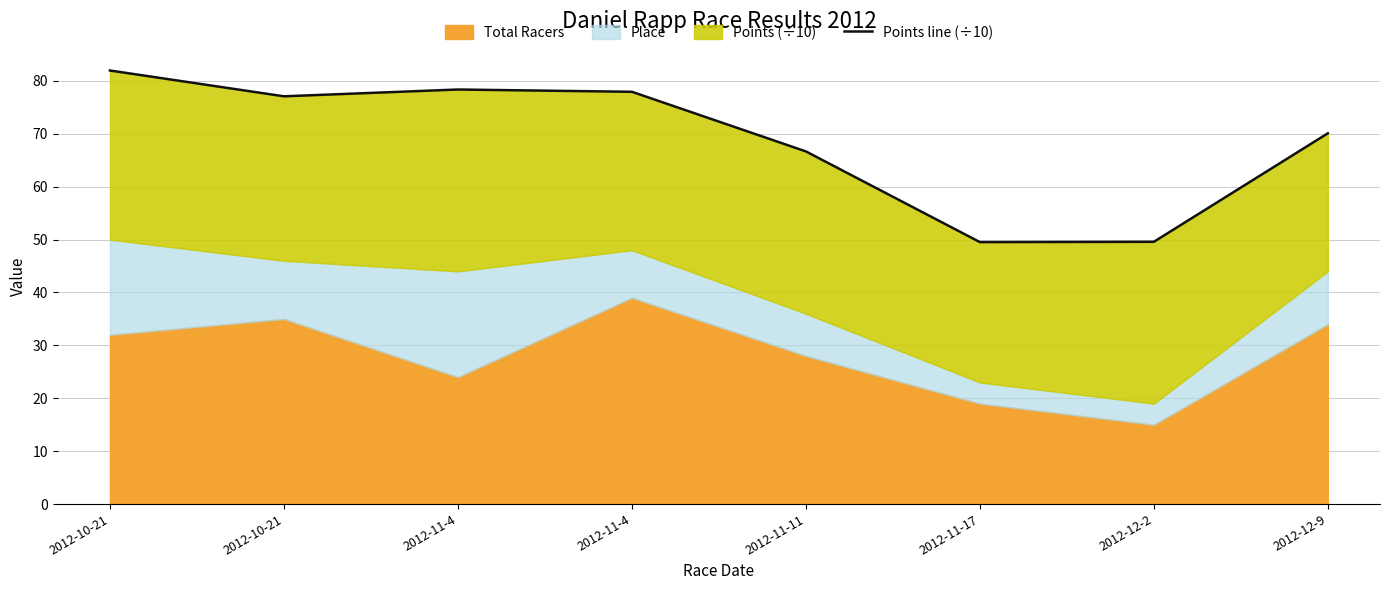

Reading right to left, what are all the values shown in this chart?

2012-12-9=70.1	2012-12-2=49.6	2012-11-17=49.5	2012-11-11=66.7	2012-11-4=77.9	2012-11-4=78.4	2012-10-21=77.1	2012-10-21=82.0